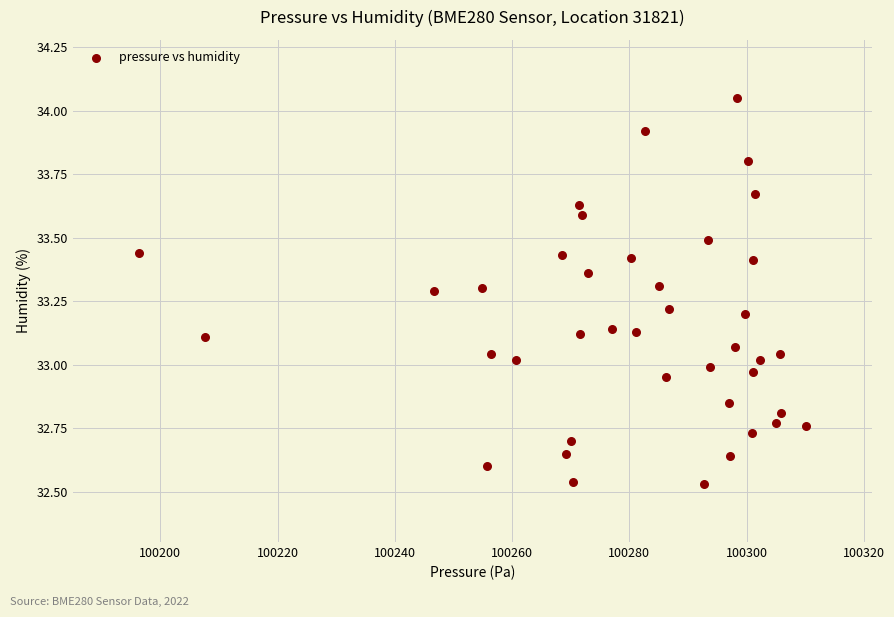

What is the range of Y values (max minus min)?

1.5